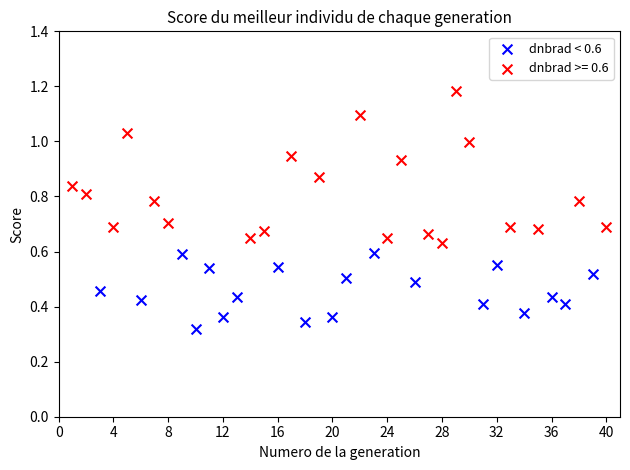

Which series contains the lowest Y value?

dnbrad < 0.6